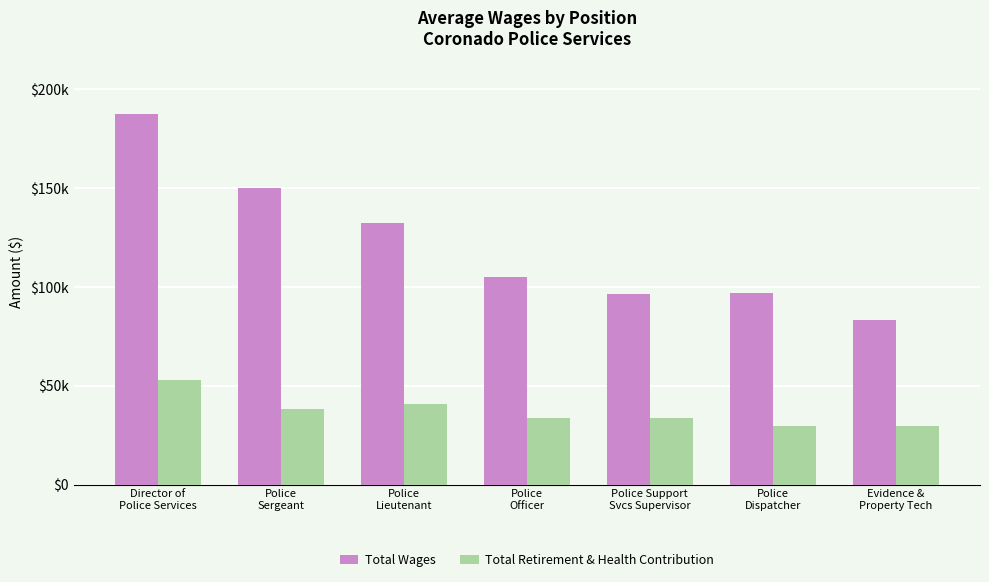

Which has a higher value, Police
Sergeant or Director of
Police Services?

Director of
Police Services